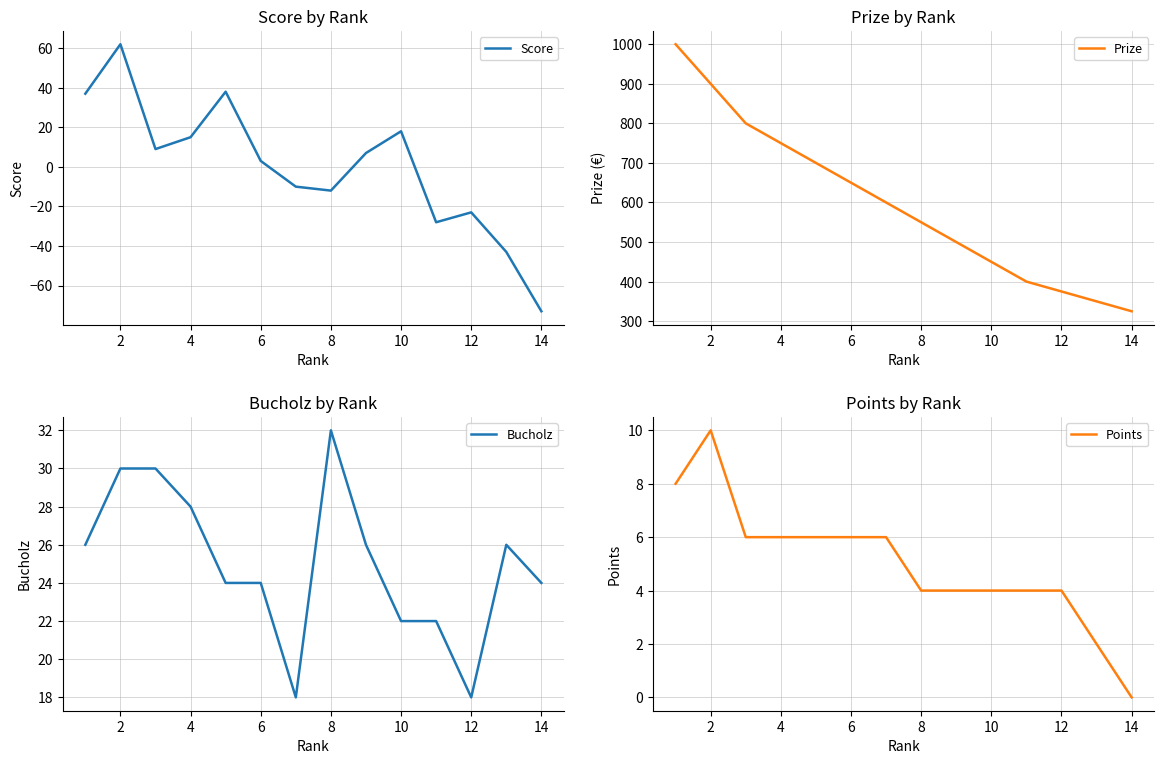

How many data points in Bucholz are less than 26?

7